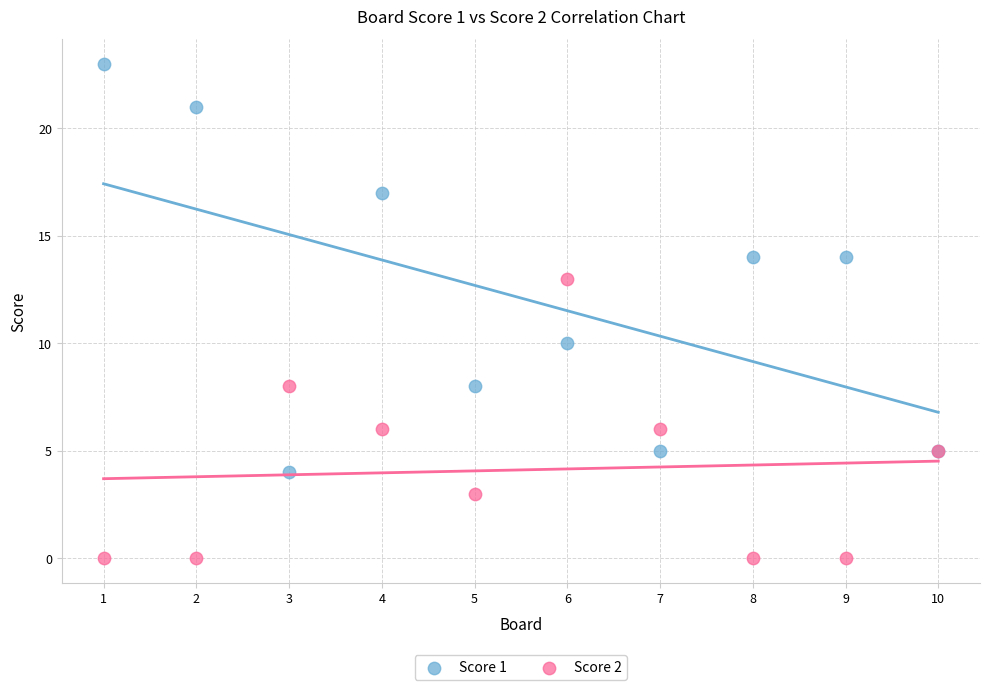

Which series reaches the minimum Y coordinate?

Score 2